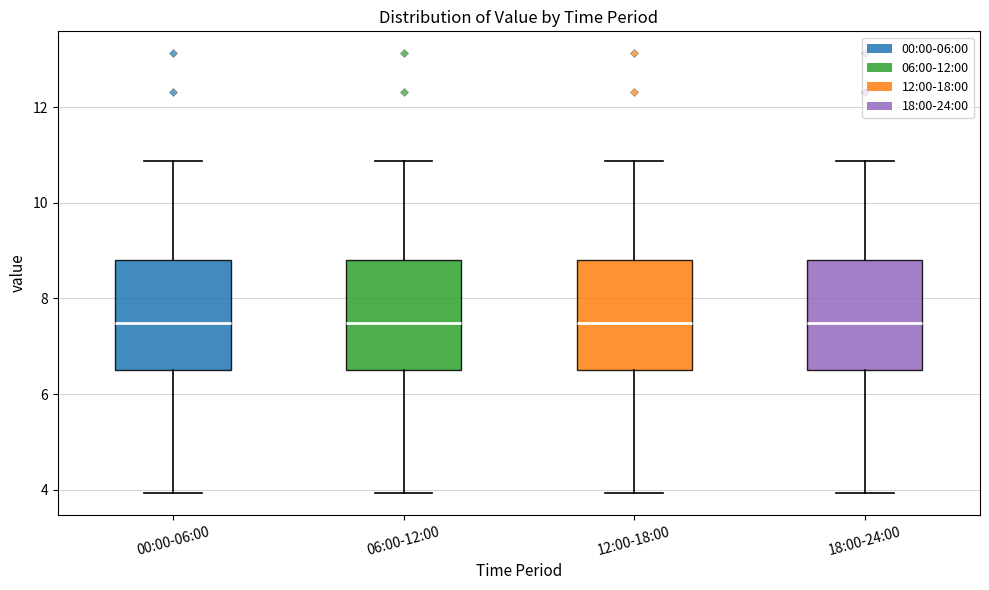

Where does the median line of the box for 00:00-06:00 sit on the y-axis? The values are not printed on the chart, so give them approximately, as read against the axis.

7.4